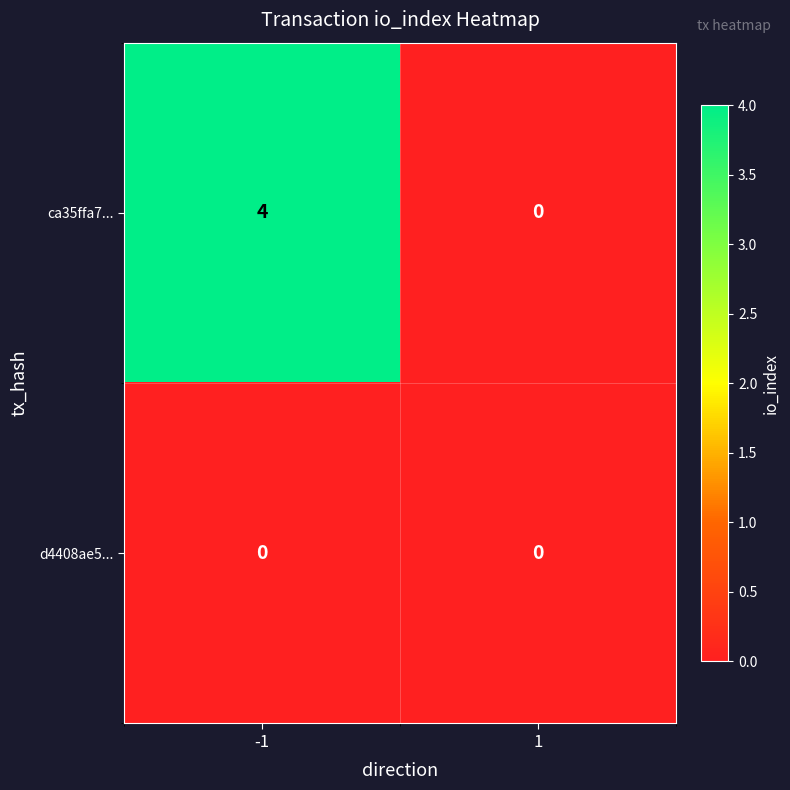

Which series has the largest total across all categories?

ca35ffa7...